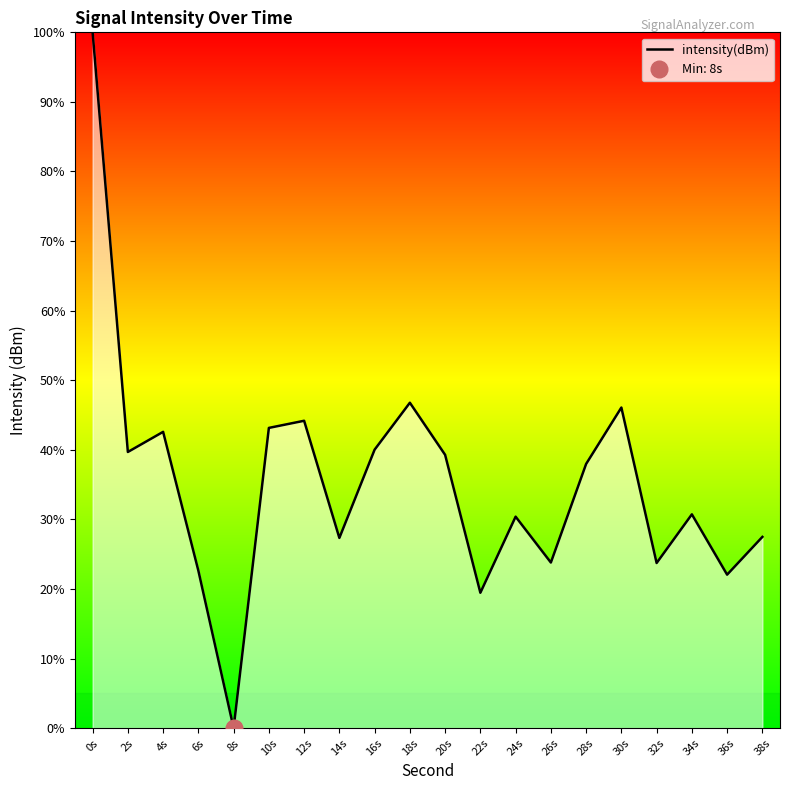

The value at 12s is 44.2. True or false?

True